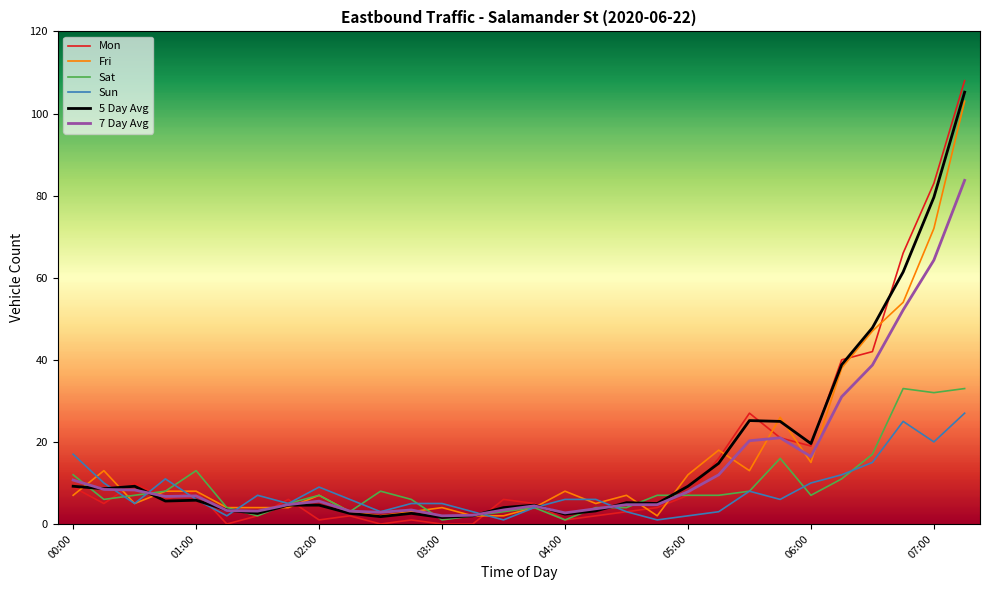

Which series has the largest range (max minus min)?

Mon